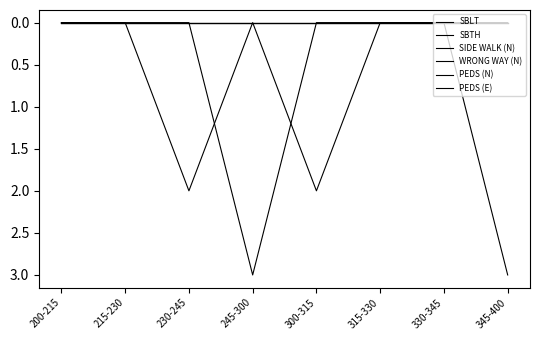

What position from the right is 300-315?

4